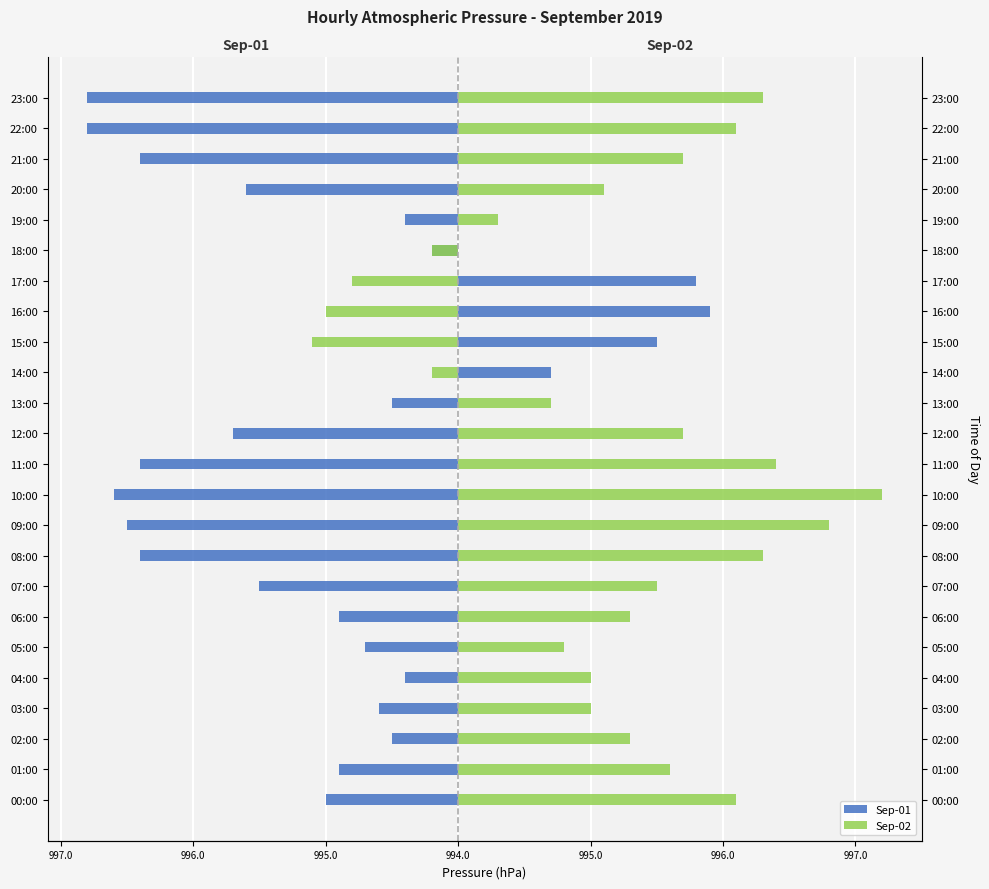

What are all the series names shown in the legend?

Sep-01, Sep-02